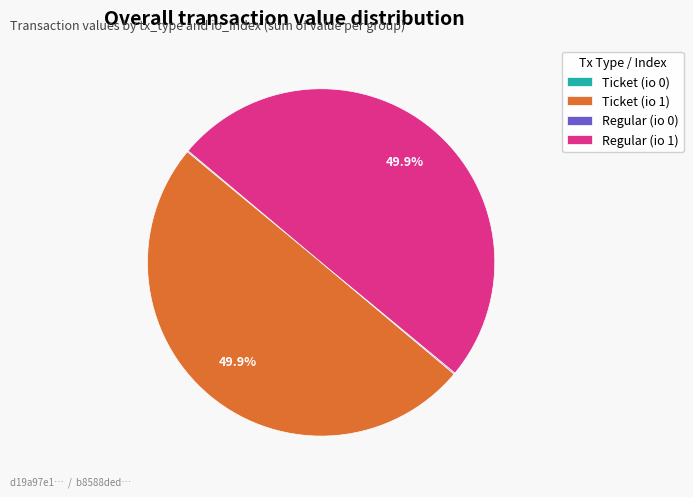

What is the total percentage of Ticket (io 1) and Regular (io 1)?

99.8%